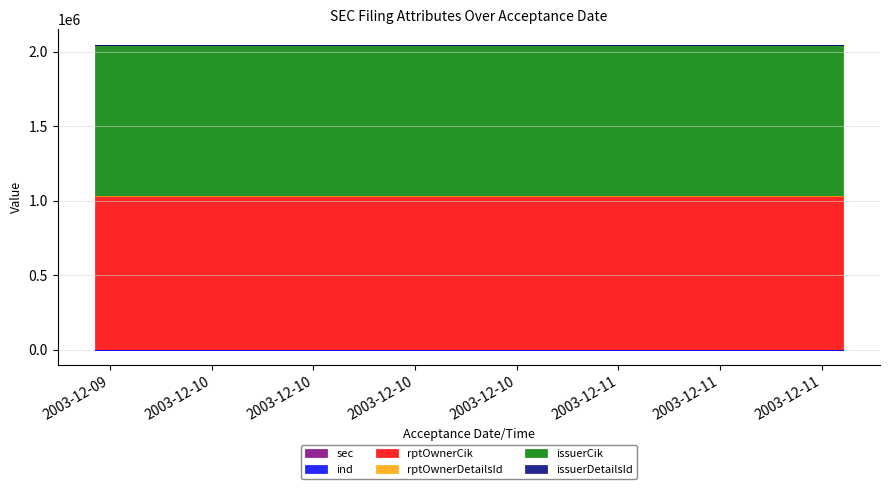

True or false: issuerDetailsId has a value of 1 at 2003-12-11 13:14:30.

True